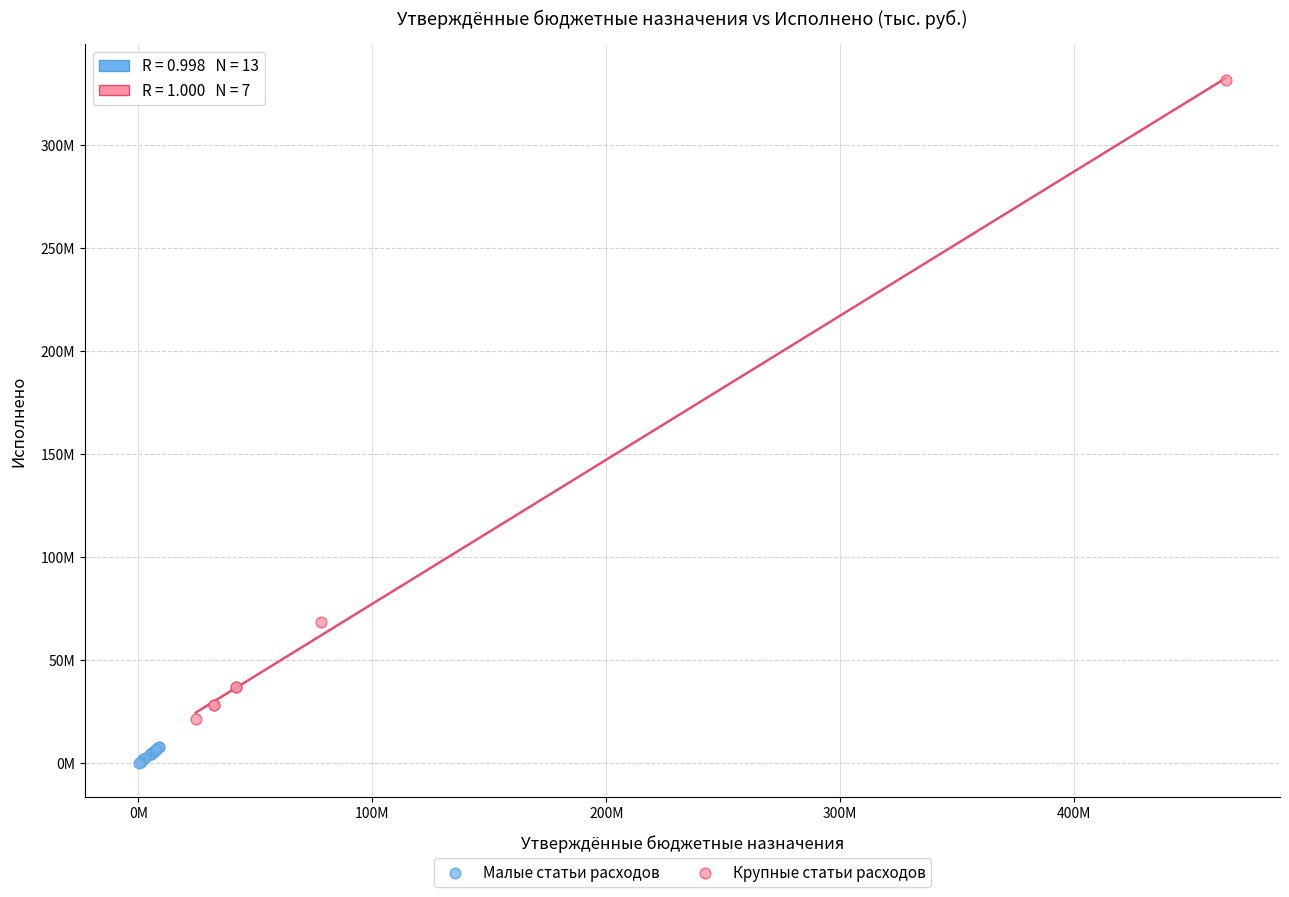

Which series contains the lowest Y value?

Малые статьи расходов